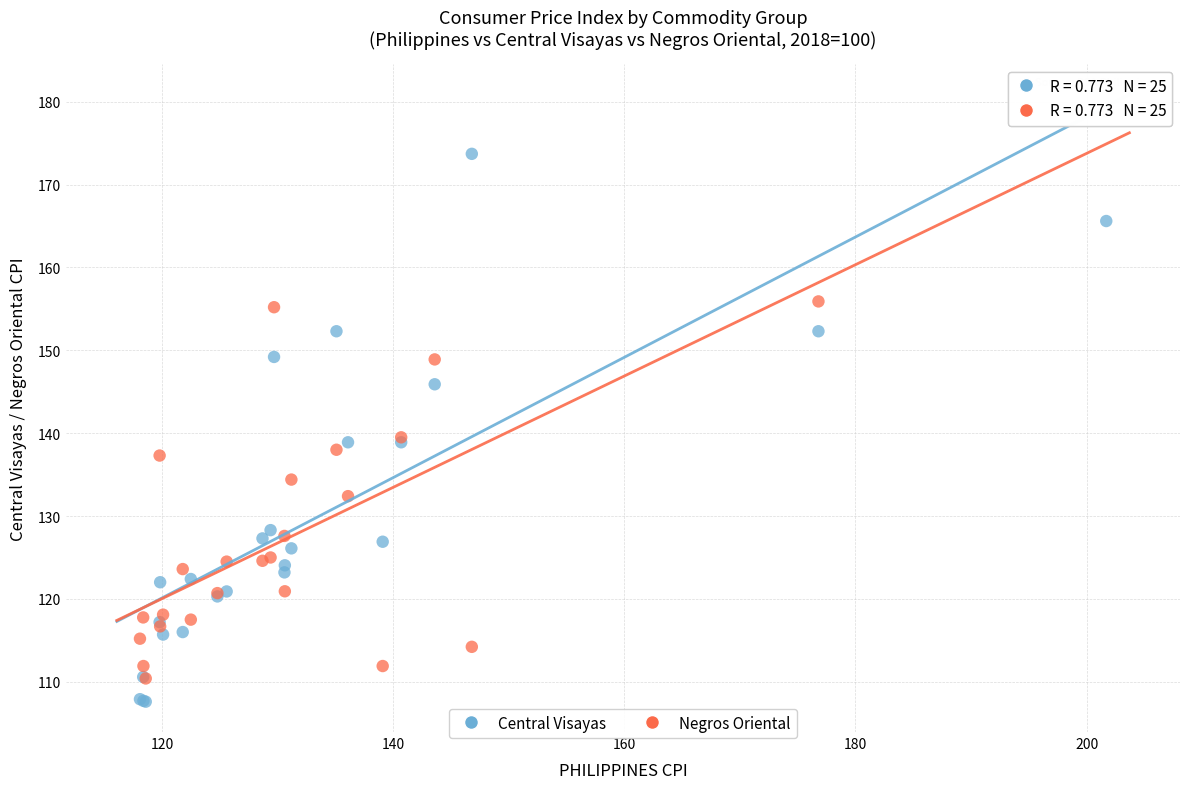

In the Negros Oriental series, what Y value is closest to 144?

139.5